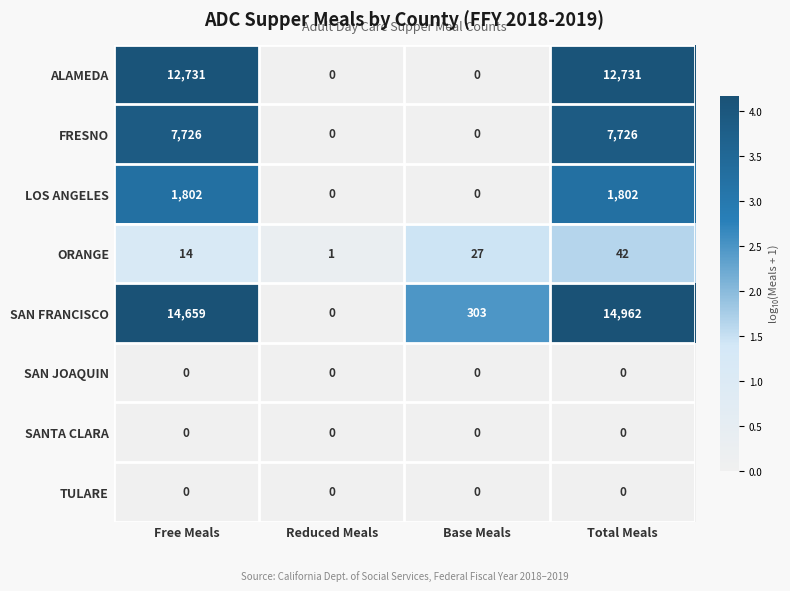

What is the highest value of the FRESNO series?

7726